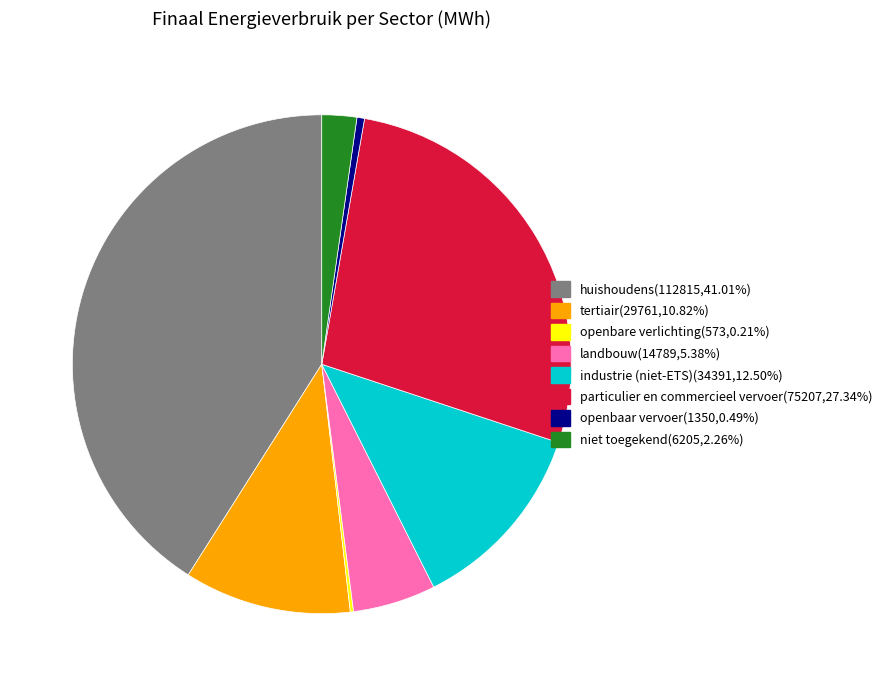

Is there a majority slice in this chart?

No